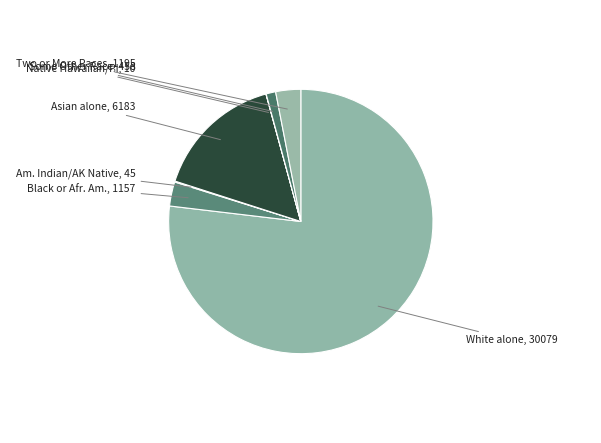

Is it true that Two or More Races is 9% of the pie?

False